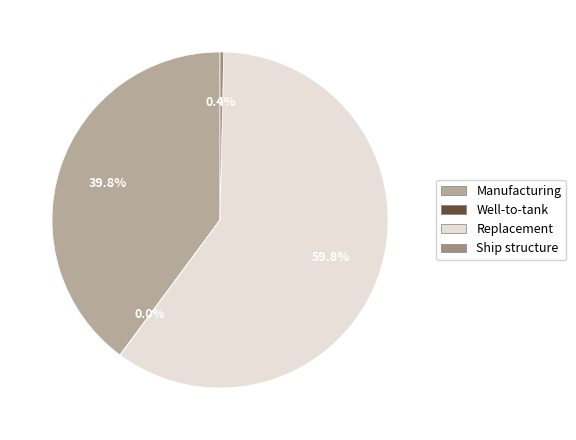

Which slice is the largest?

Replacement